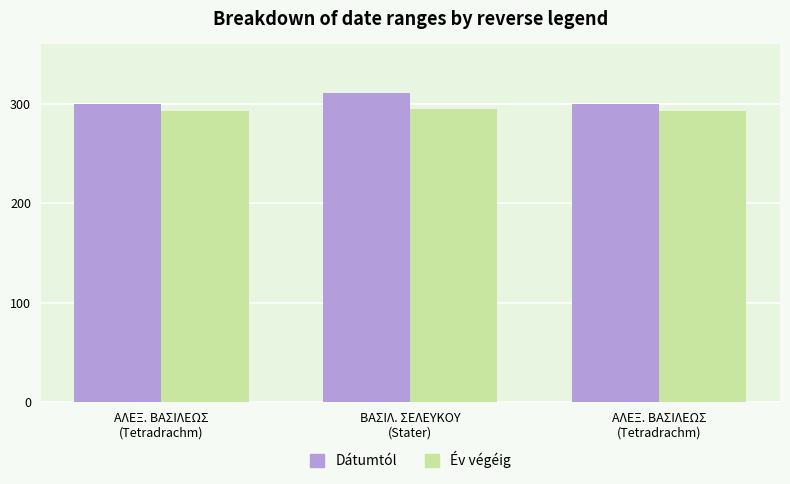

What is the highest value of the Év végéig series?

295